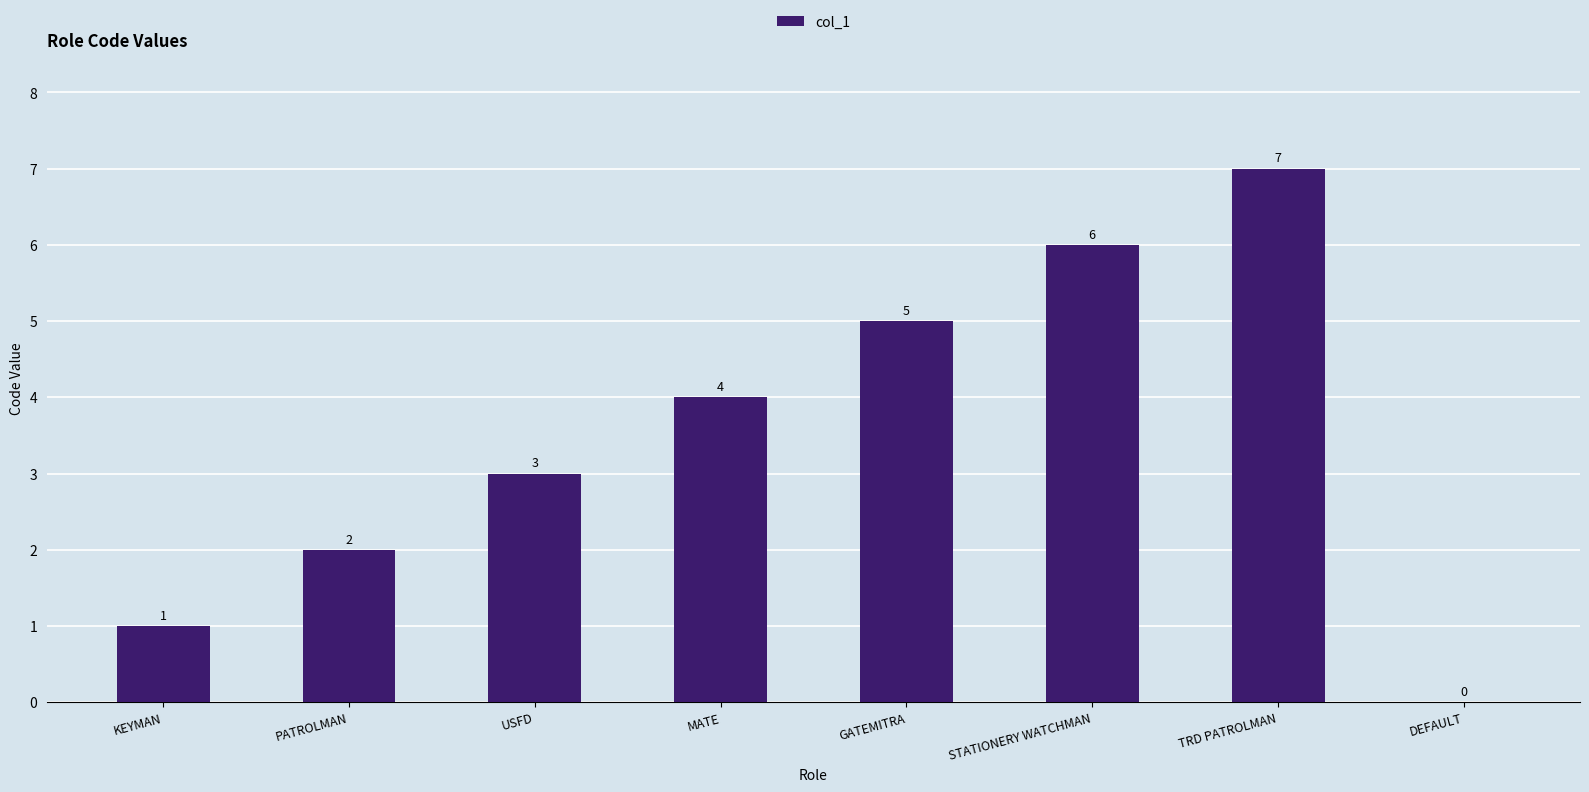

At which category does the chart reach its peak across all series?

TRD PATROLMAN